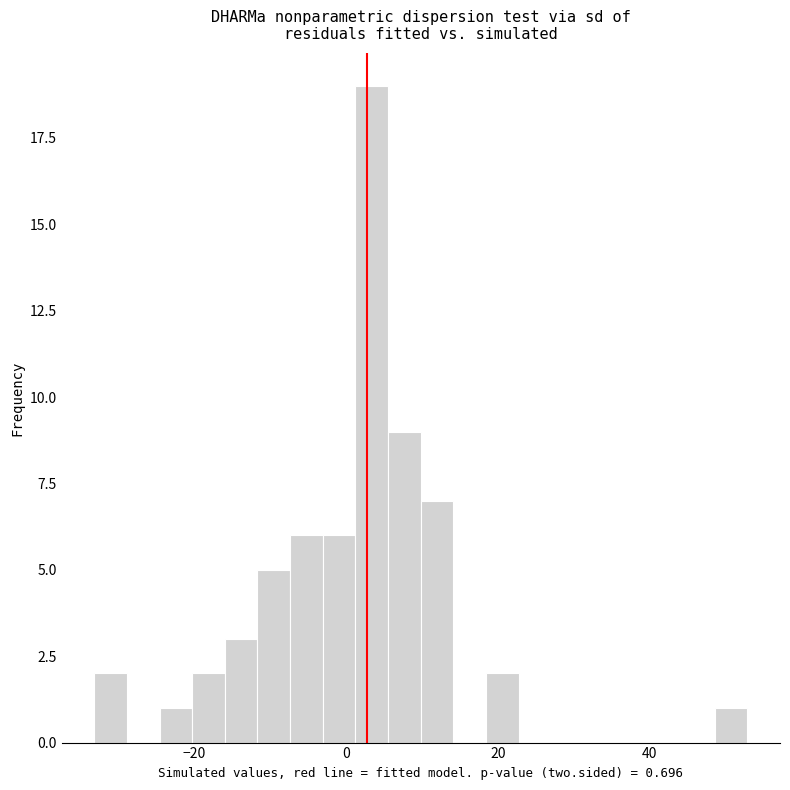

Read against the x-axis, roughly where is the centre of the tallest bar?

4